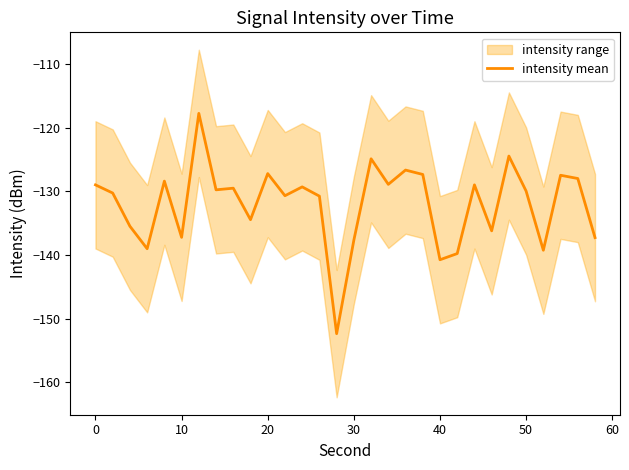

What is the minimum value for intensity mean?

-152.4